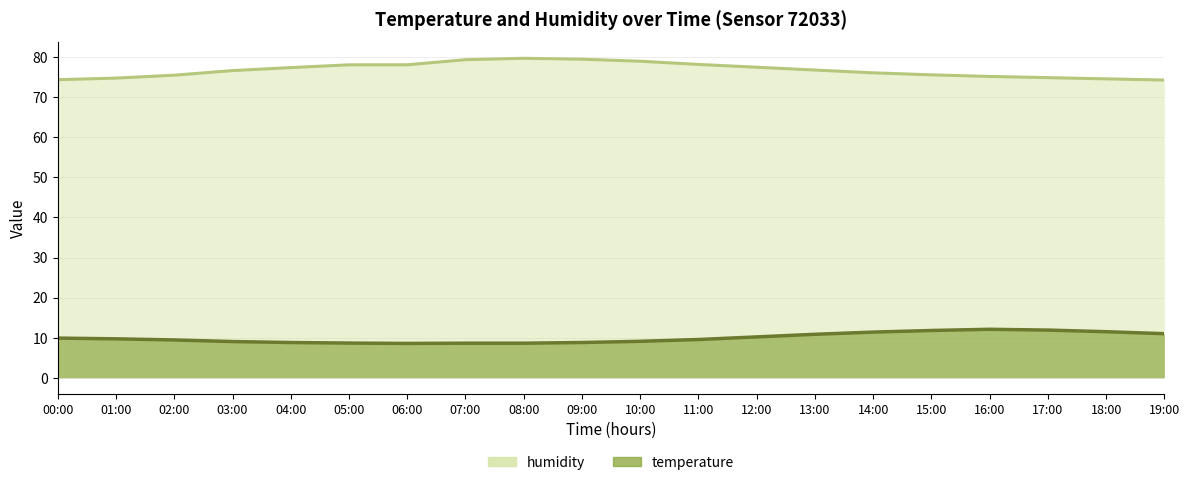

True or false: humidity and temperature cross at least once.

False